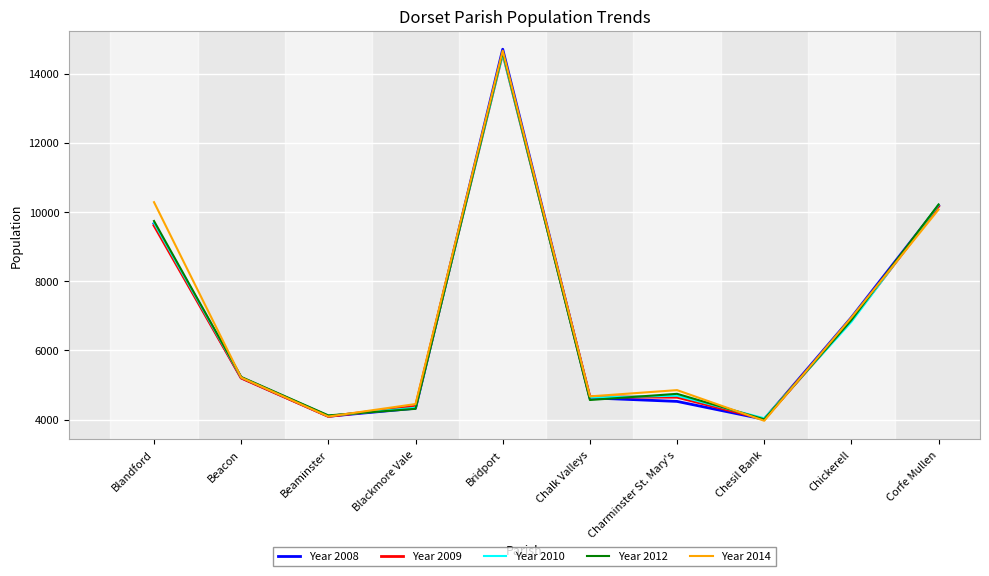

What position from the left is Chesil Bank?

8